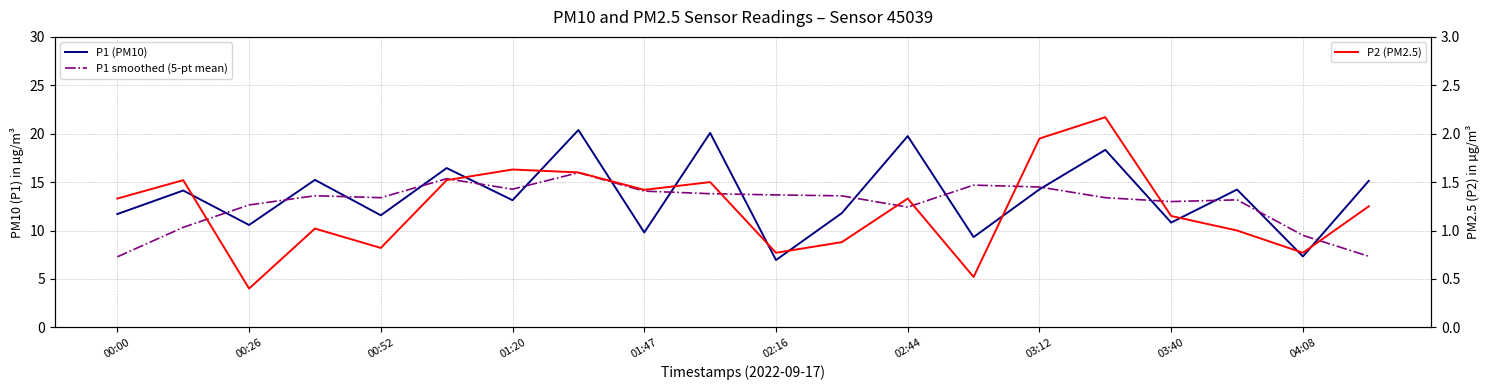

Rank the series at 15 from highest to lowest value.

P1 (PM10), P1 smoothed (5-pt mean), P2 (PM2.5)